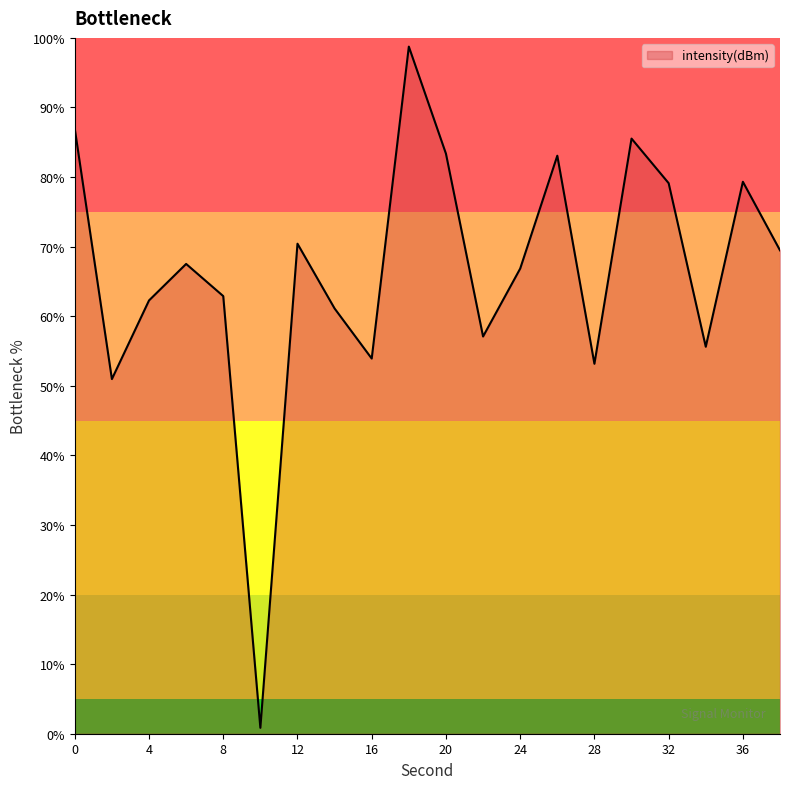

What is the difference between the maximum and minimum values?

97.9